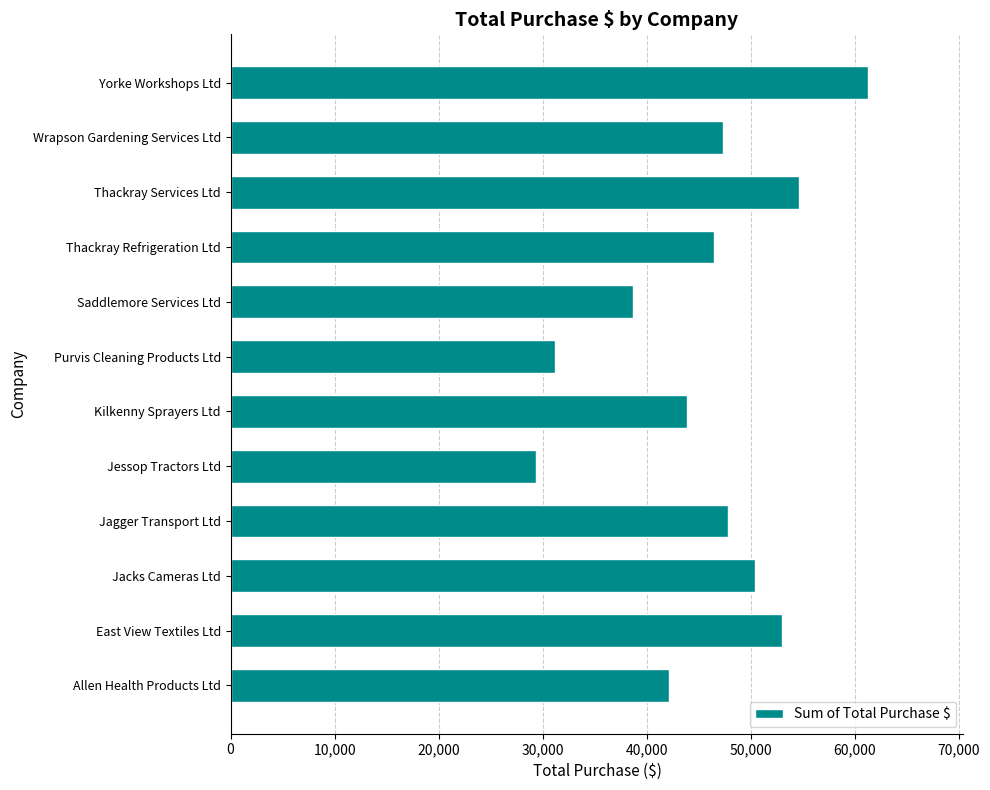

What is the difference between the second highest and minimum values?

25330